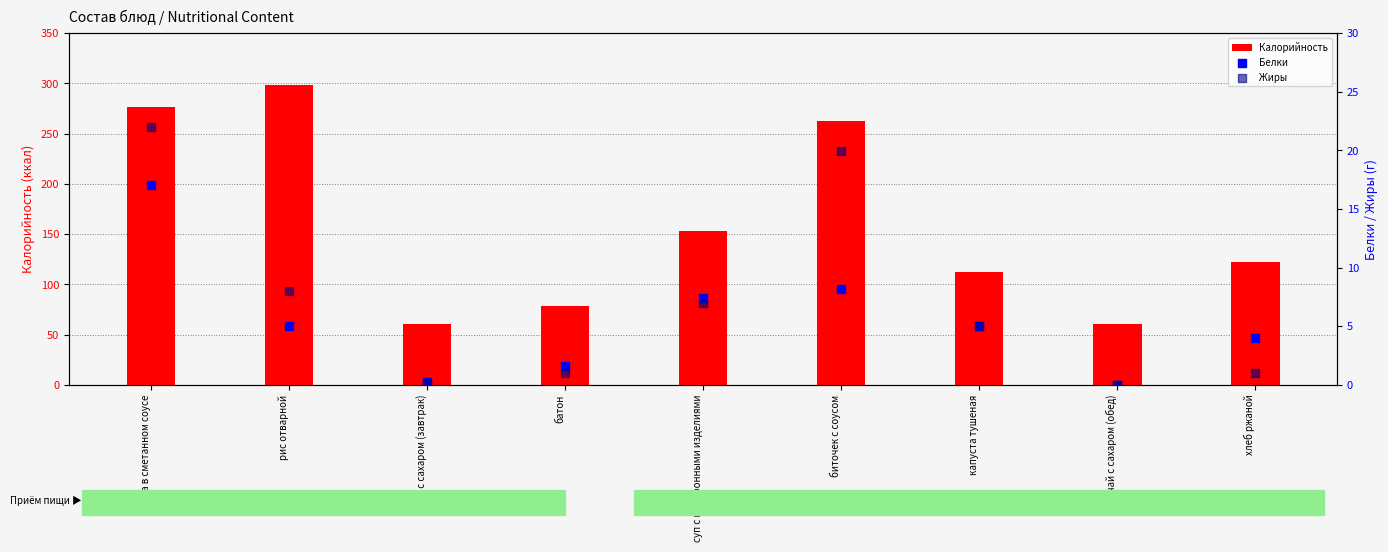

Is the value of Жиры at чай с сахаром (обед) greater than the value of Белки at капуста тушеная?

No